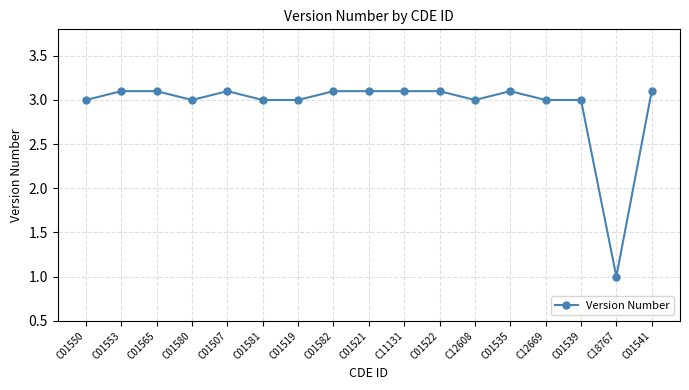

What is the label of the 13th point from the left?

C01535